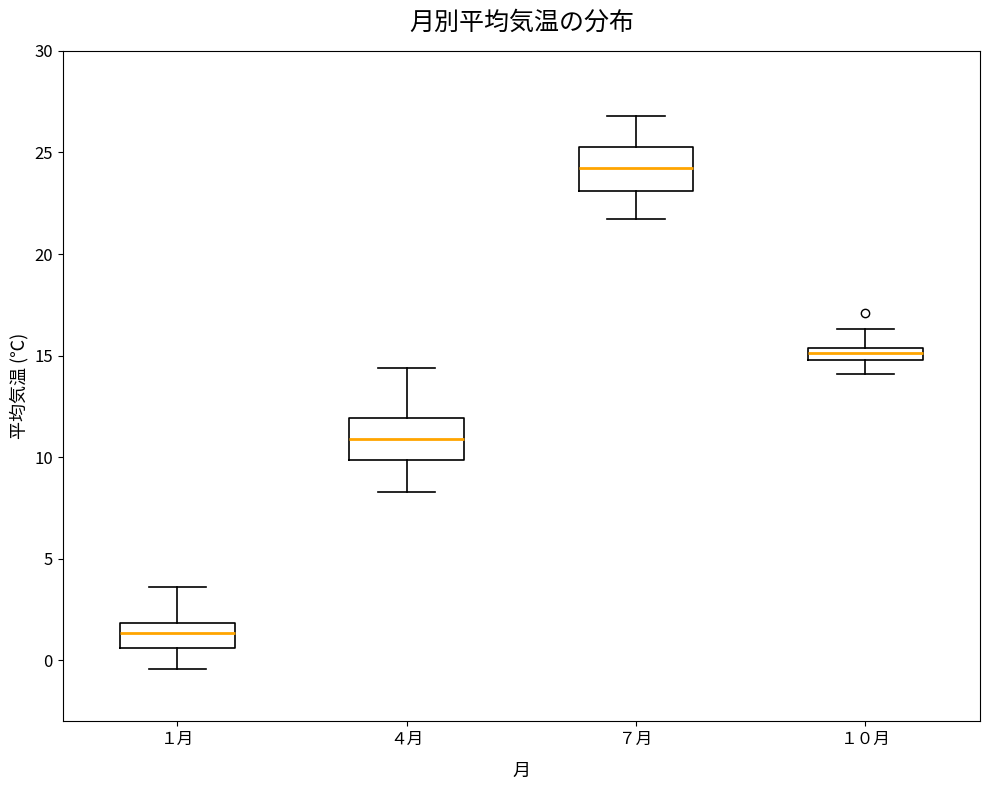

Where is the lower edge of the box for １０月 on the y-axis? The values are not printed on the chart, so give them approximately, as read against the axis.

15.0